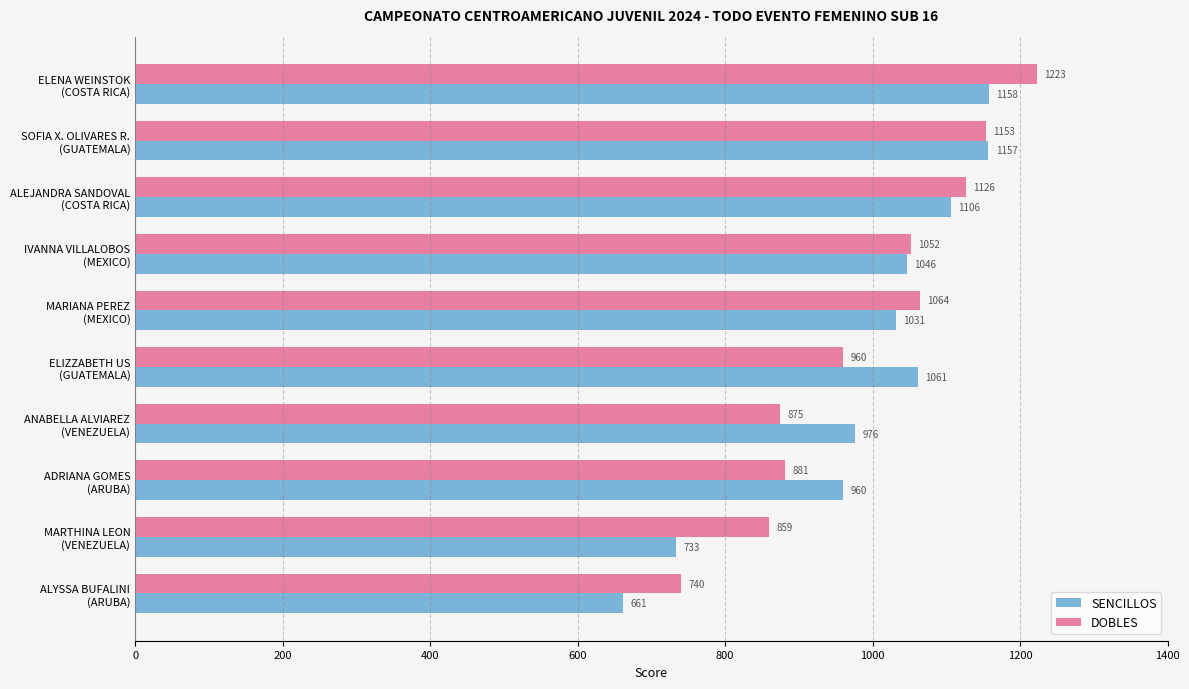

Which series has the largest range (max minus min)?

SENCILLOS